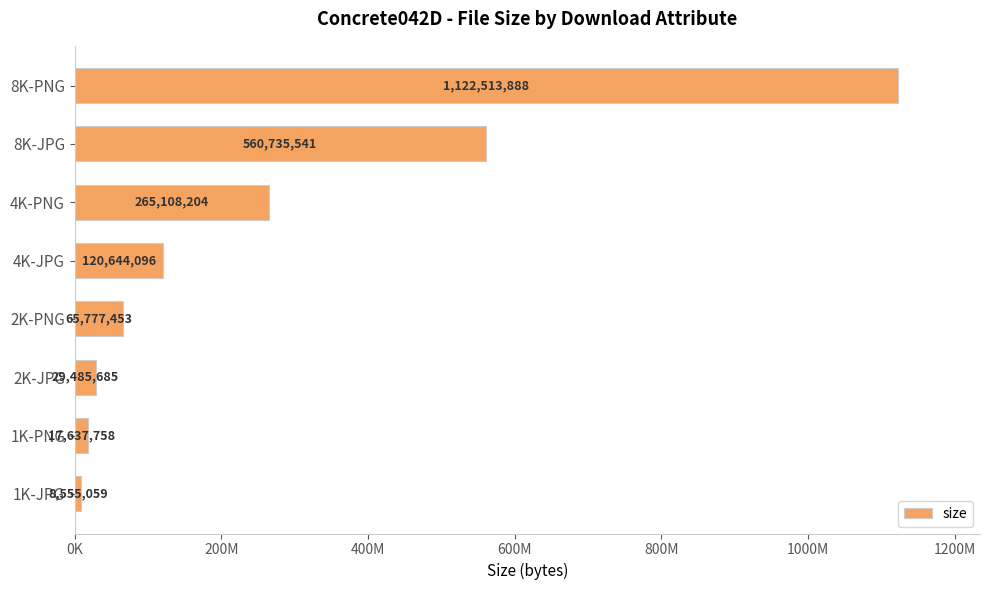

Does the chart contain any negative values?

No